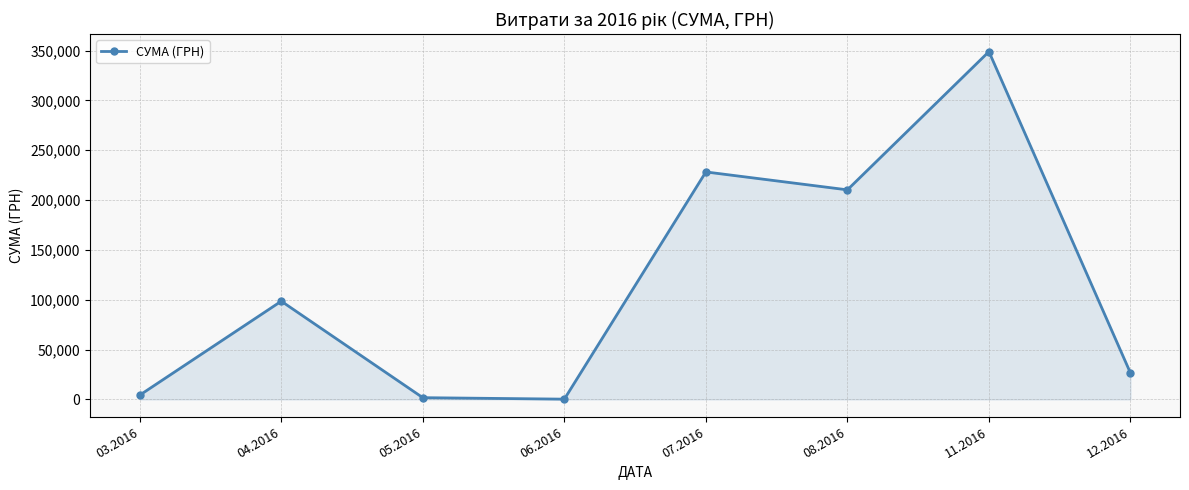

Where does the data first go above 98533?

04.2016